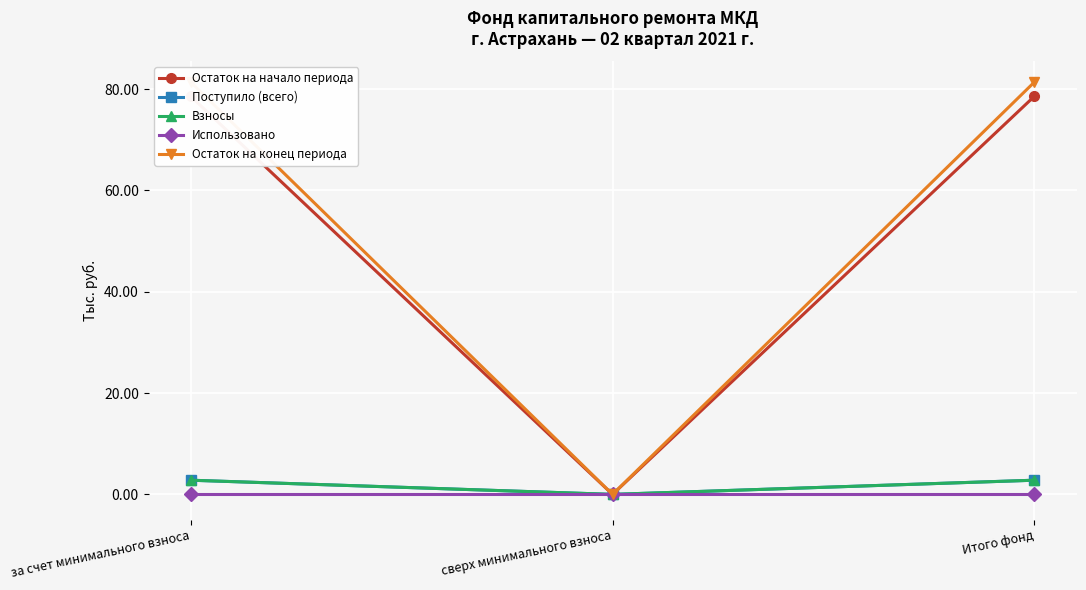

At which category is the sum across all series the highest?

за счет минимального взноса